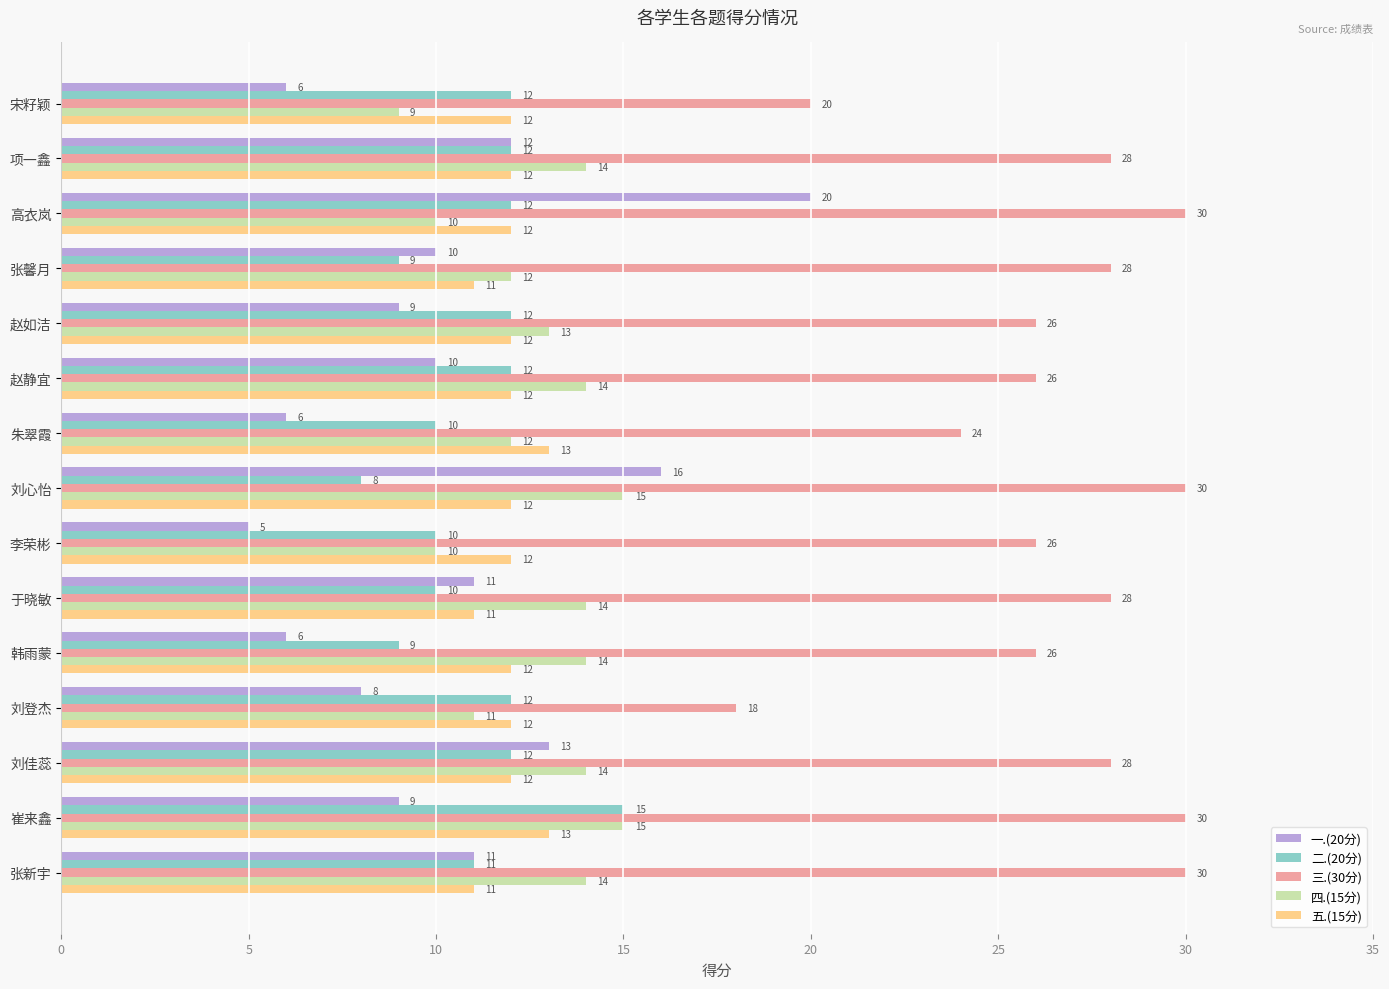

The value of 四.(15分) at 赵静宜 is 25. True or false?

False